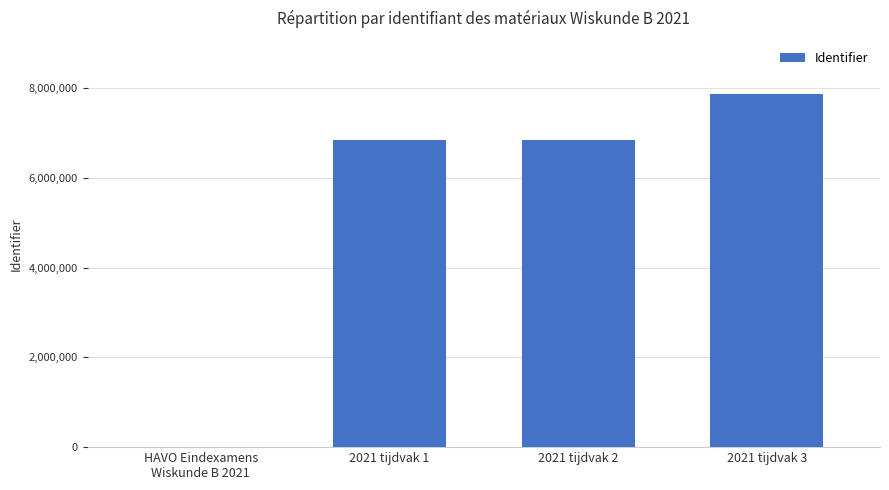

True or false: the data shows 6847559 at 2021 tijdvak 1.

True